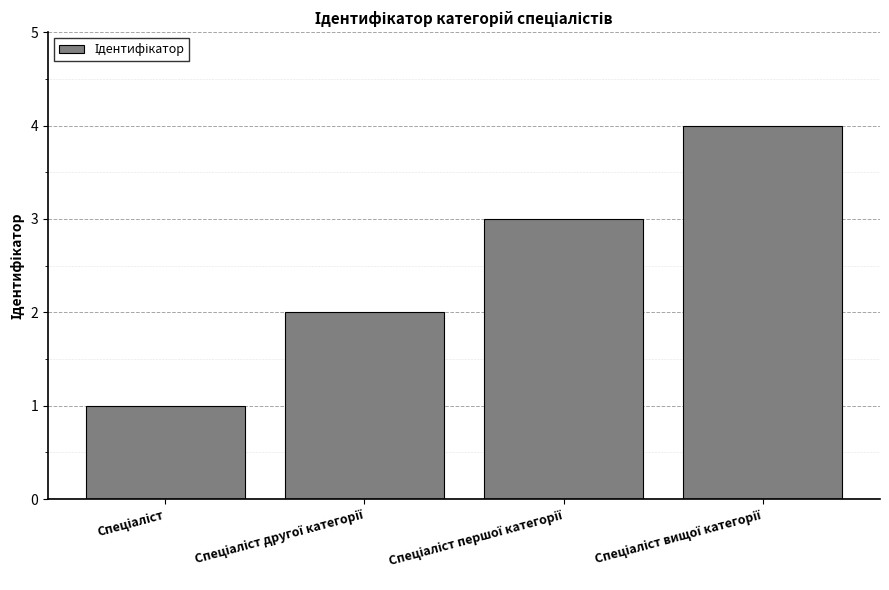

What is the greatest value displayed?

4